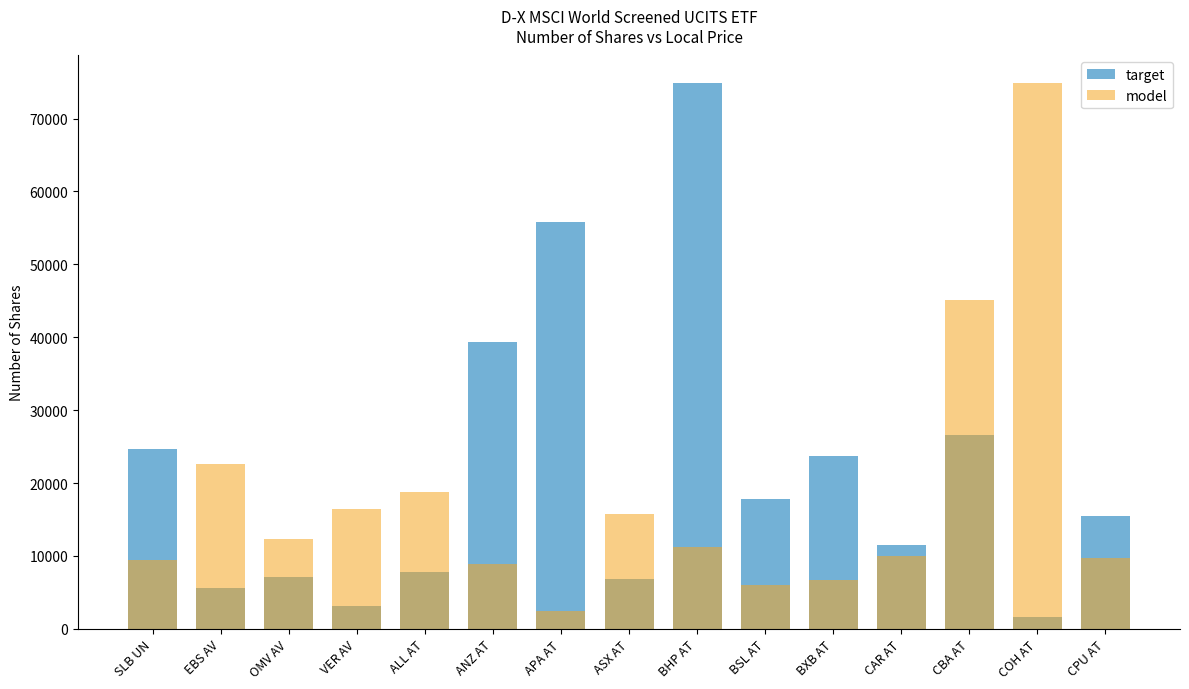

Rank the categories by target value from lowest to highest.

COH AT, VER AV, EBS AV, ASX AT, OMV AV, ALL AT, CAR AT, CPU AT, BSL AT, BXB AT, SLB UN, CBA AT, ANZ AT, APA AT, BHP AT